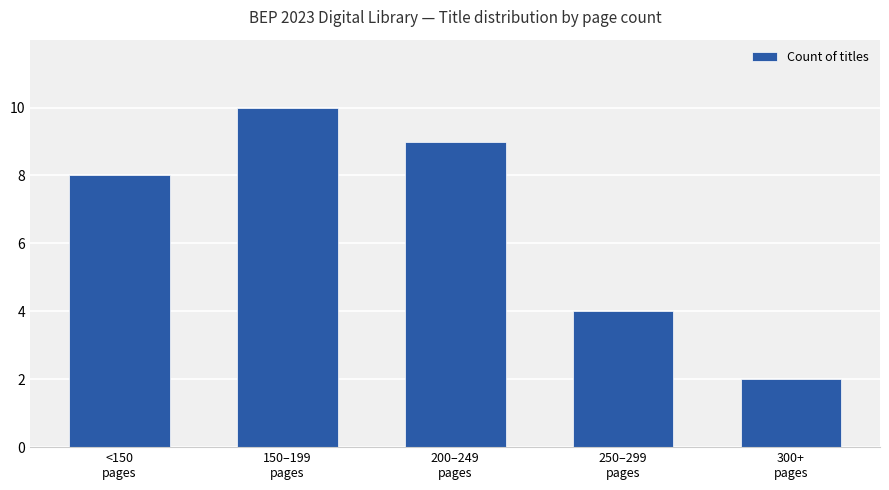

Reading left to right, transcribe all the data shown in this chart.

8	10	9	4	2